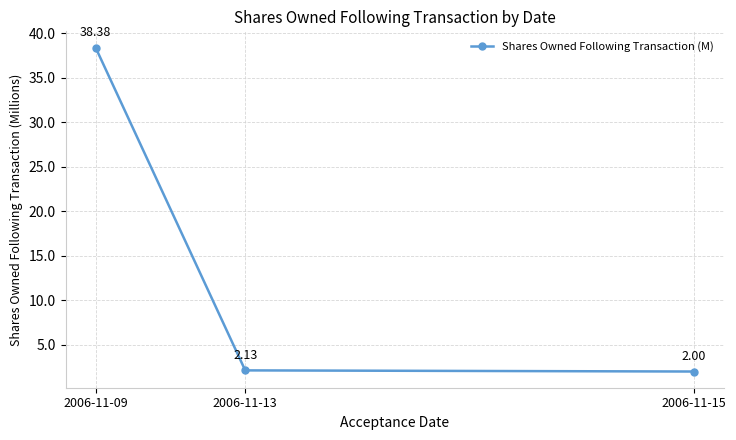

Rank the categories by value from highest to lowest.

2006-11-09, 2006-11-13, 2006-11-15